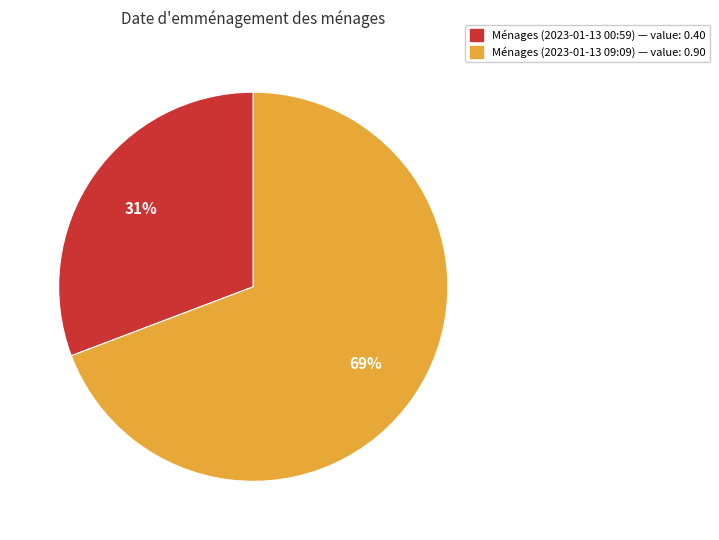

Which slice represents more than half of the pie?

Ménages (2023-01-13 09:09) — value: 0.90